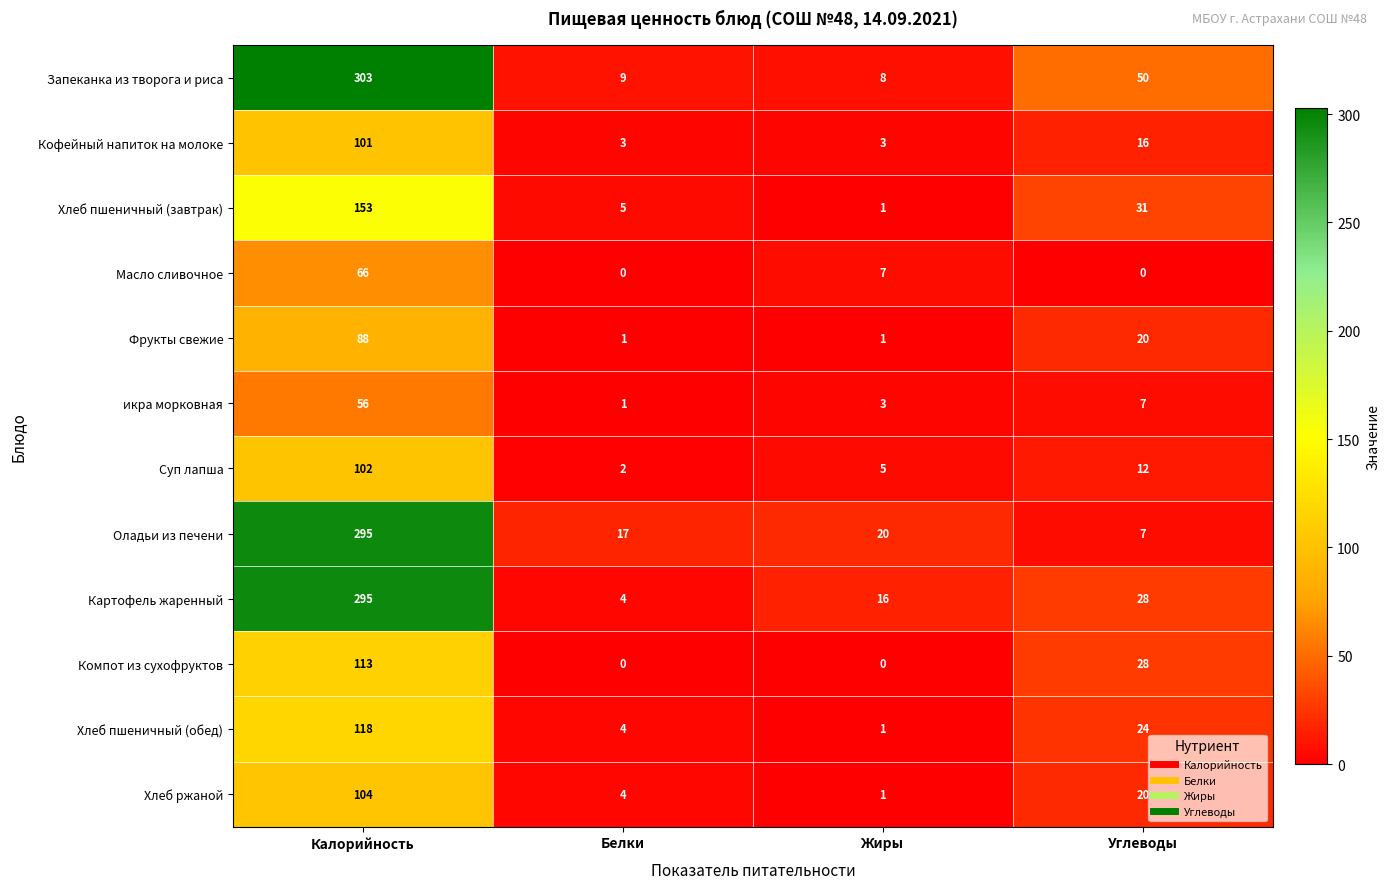

Which series changed the most between Калорийность and Белки?

Запеканка из творога и риса